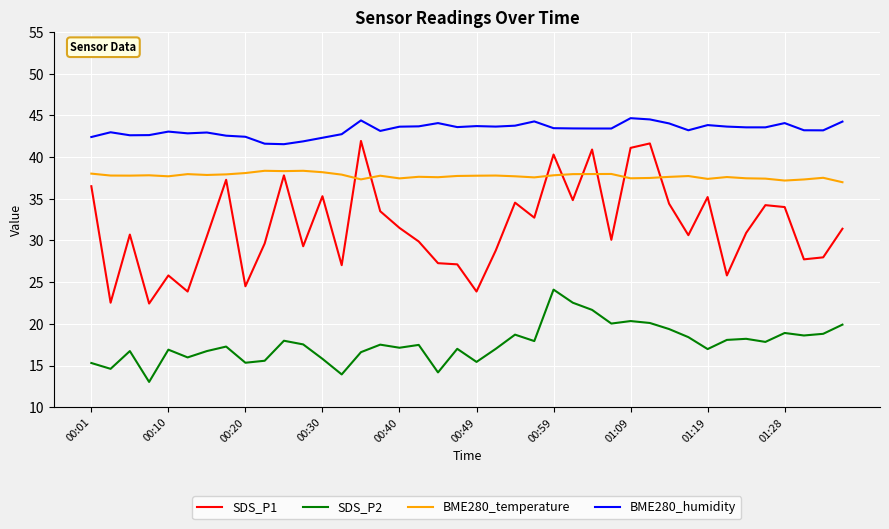

What is the smallest value displayed?

13.0